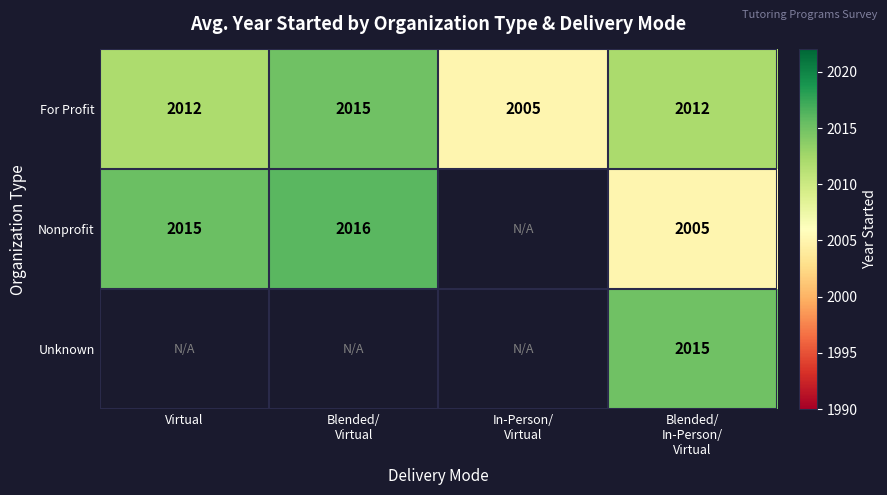

What is the lowest value of the For Profit series?

2005.0